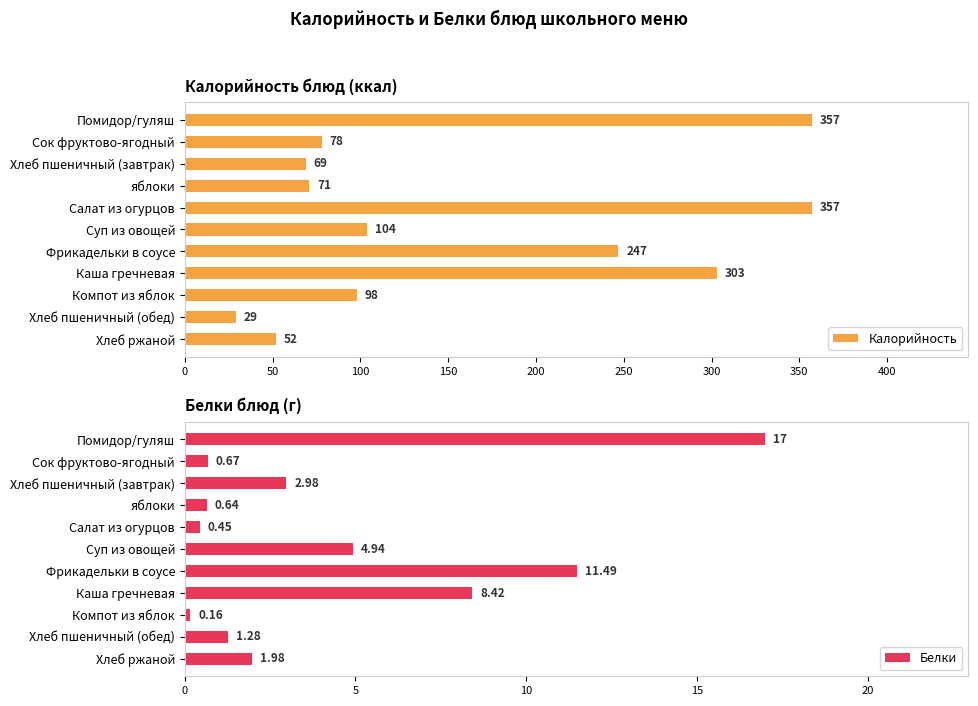

Read the Калорийность value at Помидор/гуляш.

357